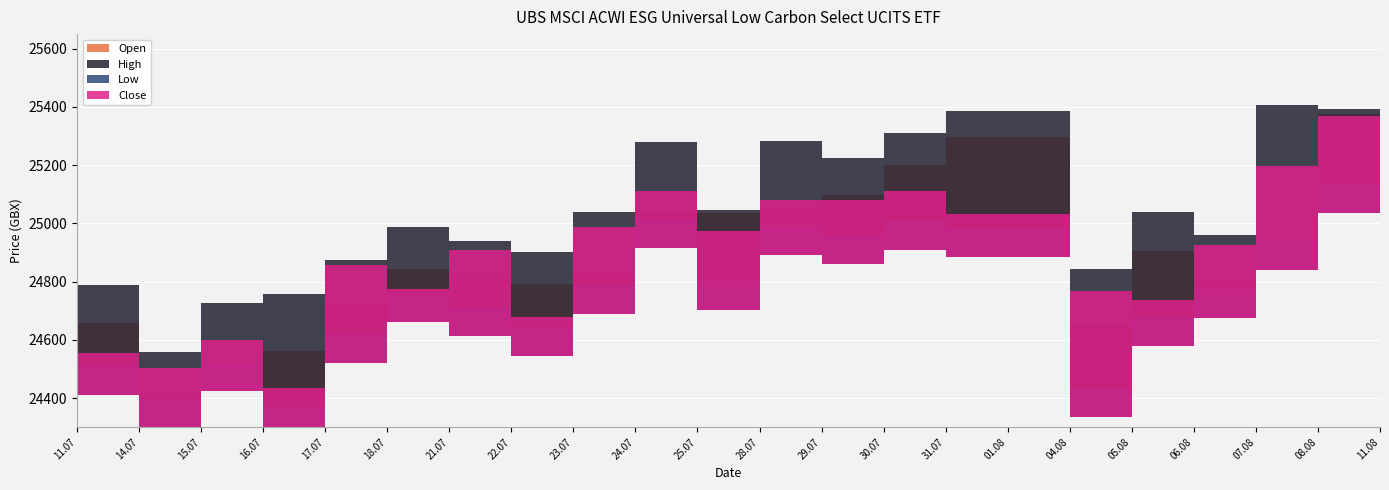

Reading left to right, what are all the values shown in this chart?

Open: 24659	24413	24533	24561	24730	24843	24815	24792	24831	25040	25037	25060	25098	25200	25297	25297	24654	24905	24801	24941	25375	25469
High: 24787	24557	24727	24757	24873	24987	24939	24902	25038	25280	25047	25283	25225	25309	25387	25387	24843	25039	24961	25408	25393	25534
Low: 24510	24397	24523	24368	24621	24760	24712	24643	24787	25015	24801	24991	24960	25010	24985	24985	24434	24678	24775	24941	25135	25369
Close: 24556	24504	24600	24434	24857	24775	24907	24680	24986	25110	24975	25080	25081	25112	25032	25032	24768	24736	24927	25197	25368	25499